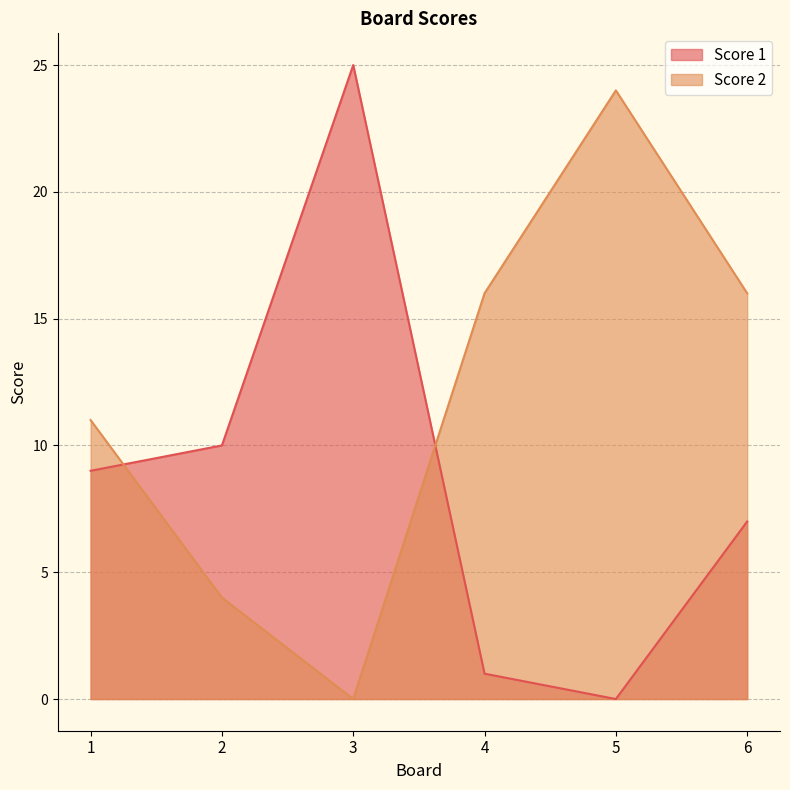

Where is Score 2 nearest to the value 12?

1